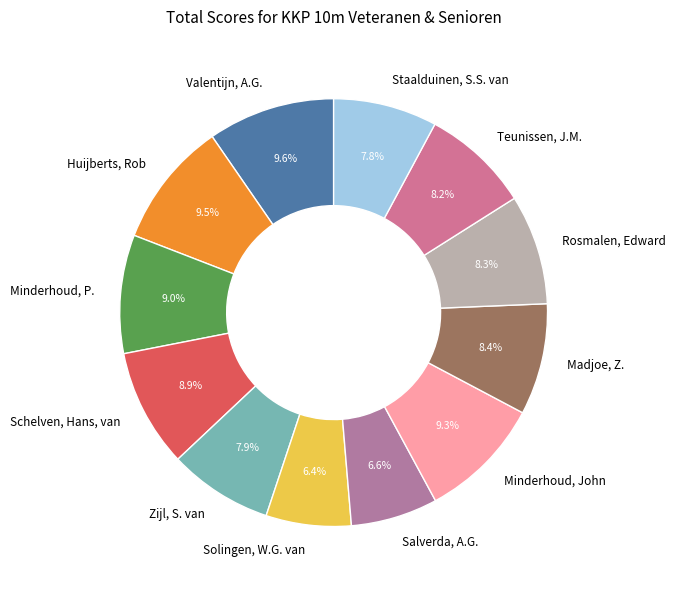

To the nearest percent, what is the combined percentage of Teunissen, J.M. and Salverda, A.G.?

15%